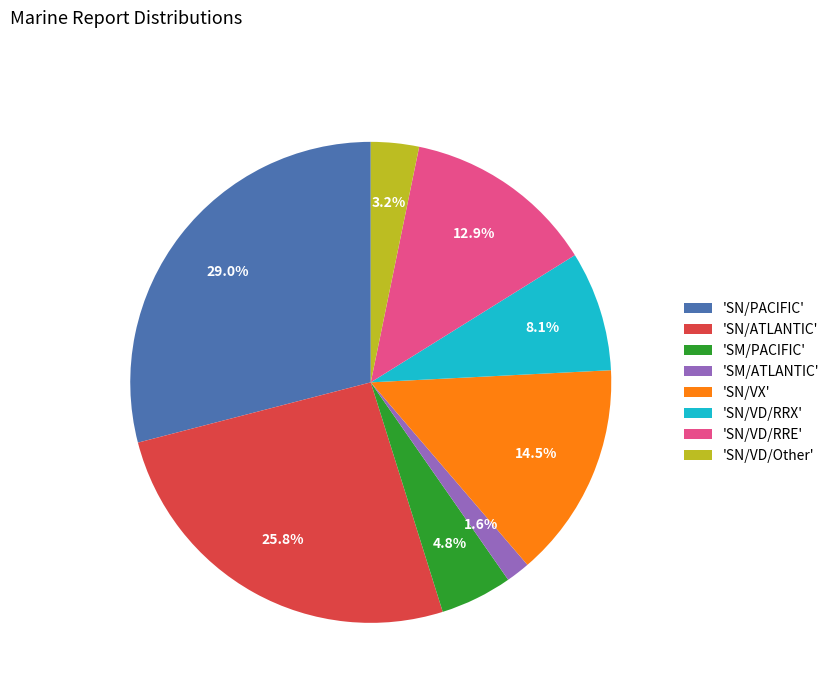

Is there a majority slice in this chart?

No